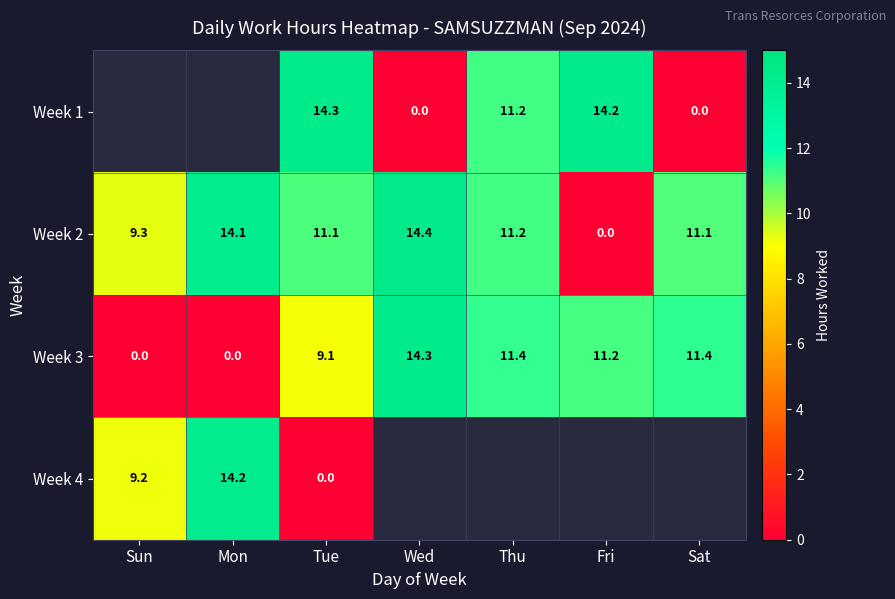

Is it true that Week 3 equals 14.3 at Wed?

True